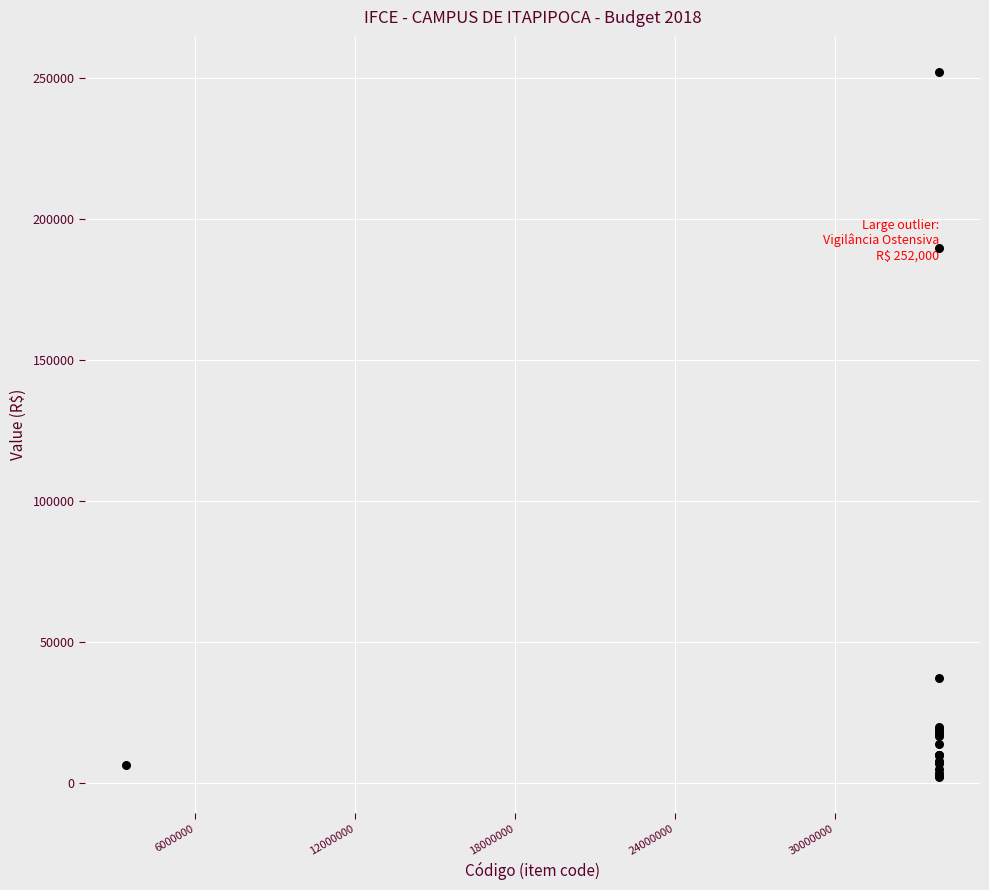

What Y value in the scatter plot is closest to 127000?

189600.0